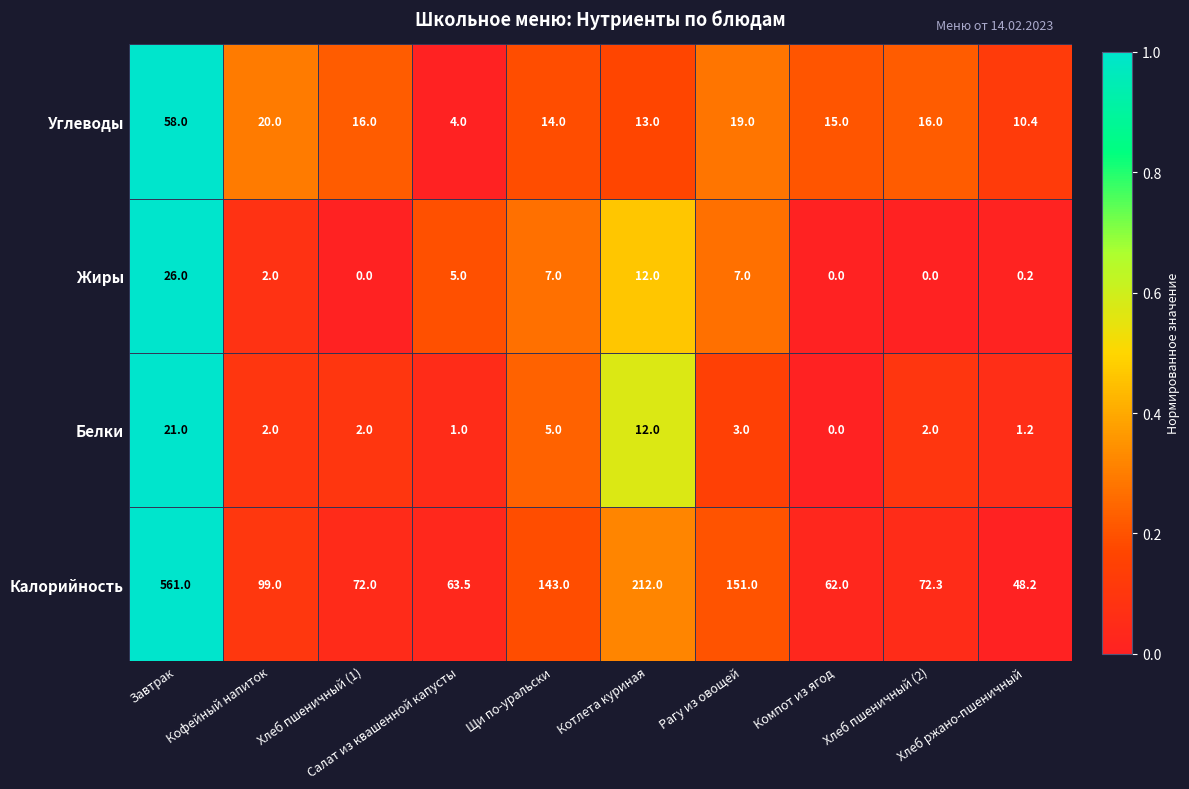

What is the highest value of the Белки series?

21.0